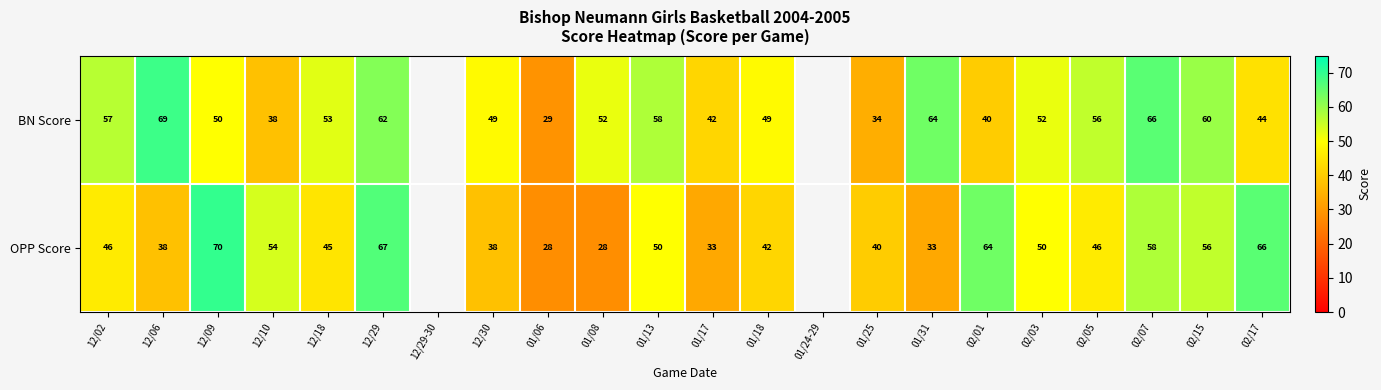

What is the maximum value shown in the chart?

70.0